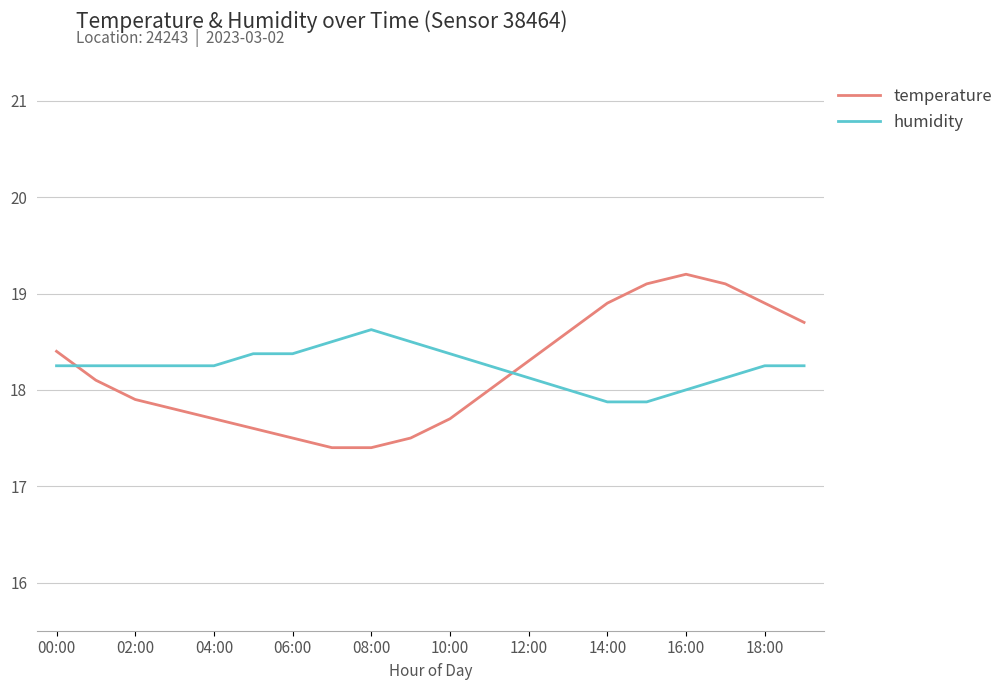

True or false: temperature and humidity intersect in this chart.

True